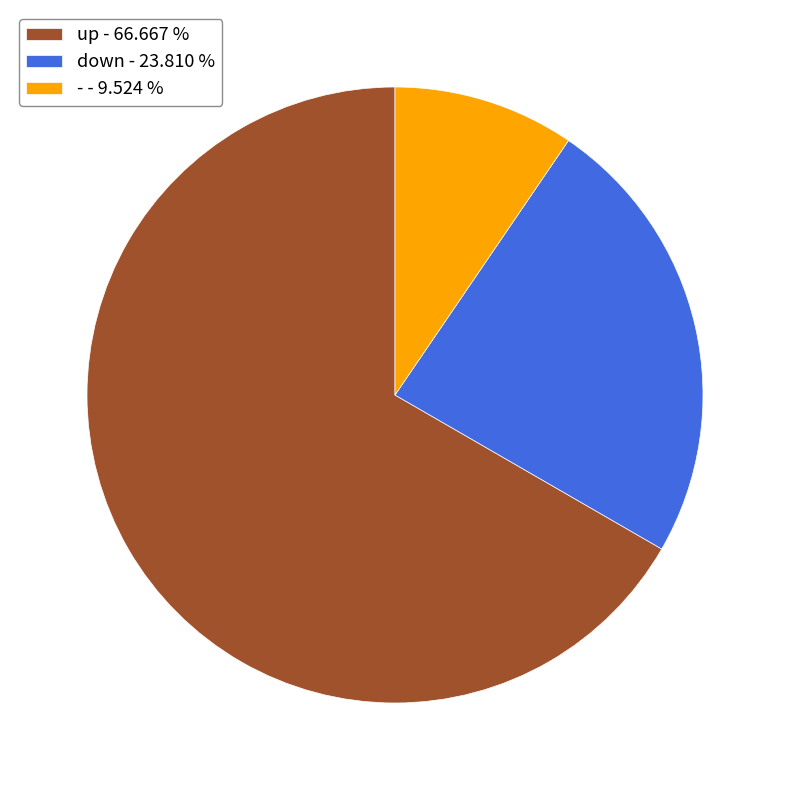

Between up and -, which is larger?

up